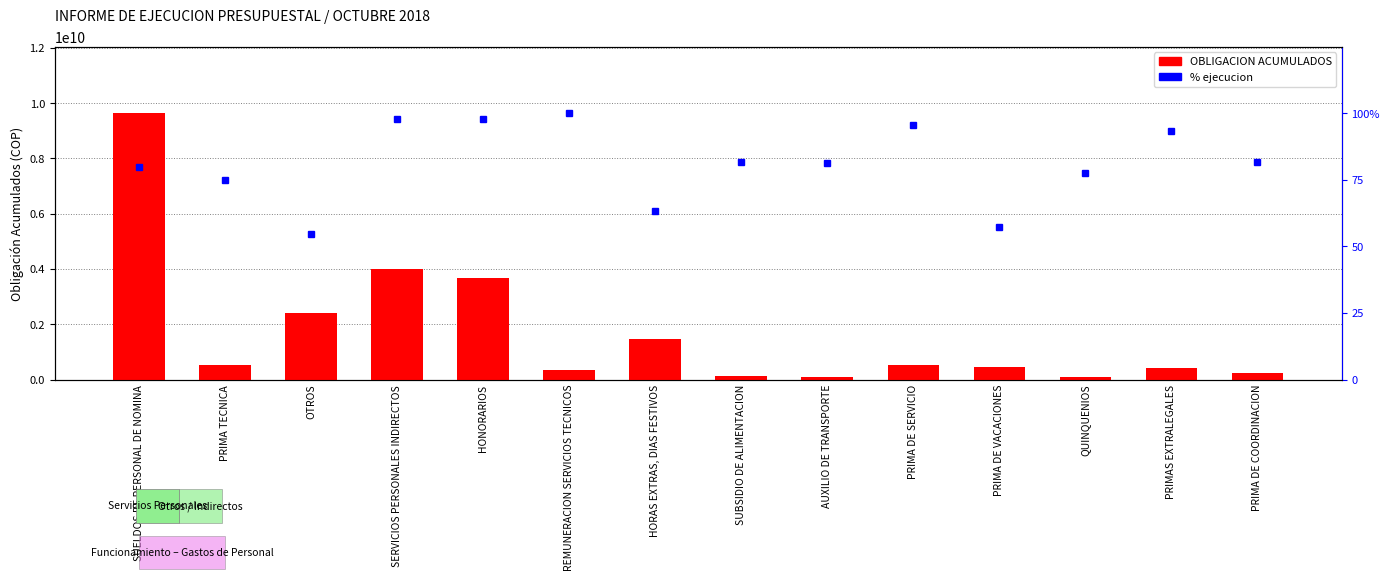

At which category is the sum across all series the highest?

SUELDOS DE PERSONAL DE NOMINA